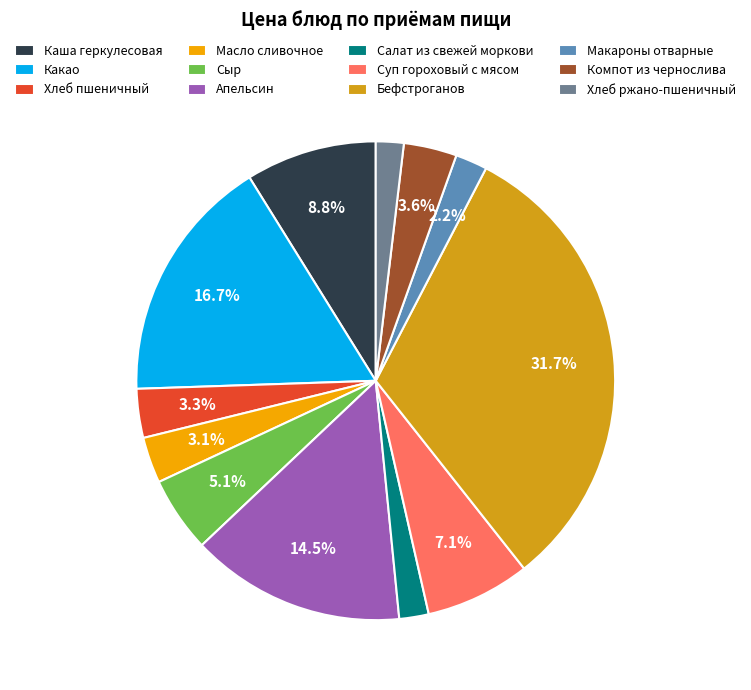

Do Апельсин and Какао together represent more than half of the pie?

No